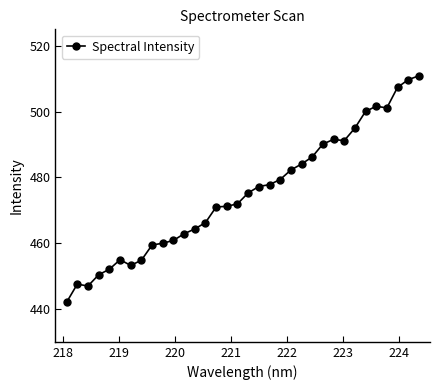

How many lines are shown in the chart?

1